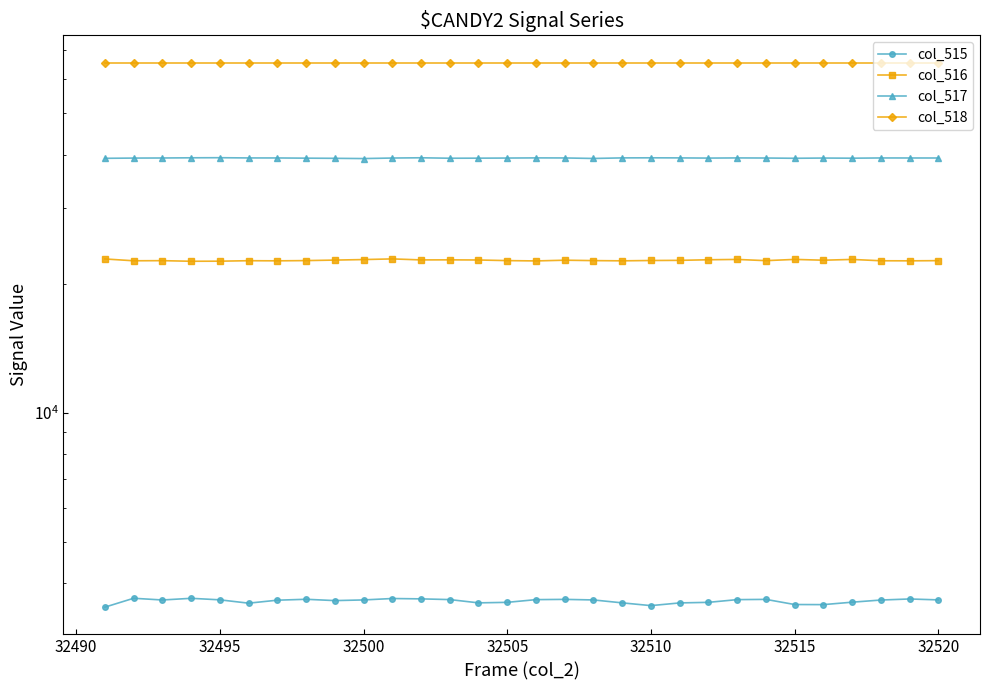

Reading left to right, what are all the values shown in this chart?

col_515: 3519	3691	3657	3690	3660	3595	3653	3671	3645	3658	3686	3679	3665	3601	3611	3664	3669	3658	3601	3548	3600	3611	3664	3669	3569	3567	3614	3656	3677	3659
col_516: 22827	22605	22620	22546	22557	22614	22599	22628	22689	22753	22834	22711	22718	22701	22626	22587	22675	22626	22599	22639	22657	22729	22769	22621	22772	22675	22769	22607	22599	22621
col_517: 39189	39239	39258	39299	39318	39268	39265	39221	39188	39137	39249	39303	39206	39221	39245	39279	39265	39158	39279	39295	39278	39237	39272	39251	39196	39246	39214	39265	39259	39255
col_518: 65535	65535	65535	65535	65535	65535	65535	65535	65535	65535	65535	65535	65535	65535	65535	65535	65535	65535	65535	65535	65535	65535	65535	65535	65535	65535	65535	65535	65535	65535